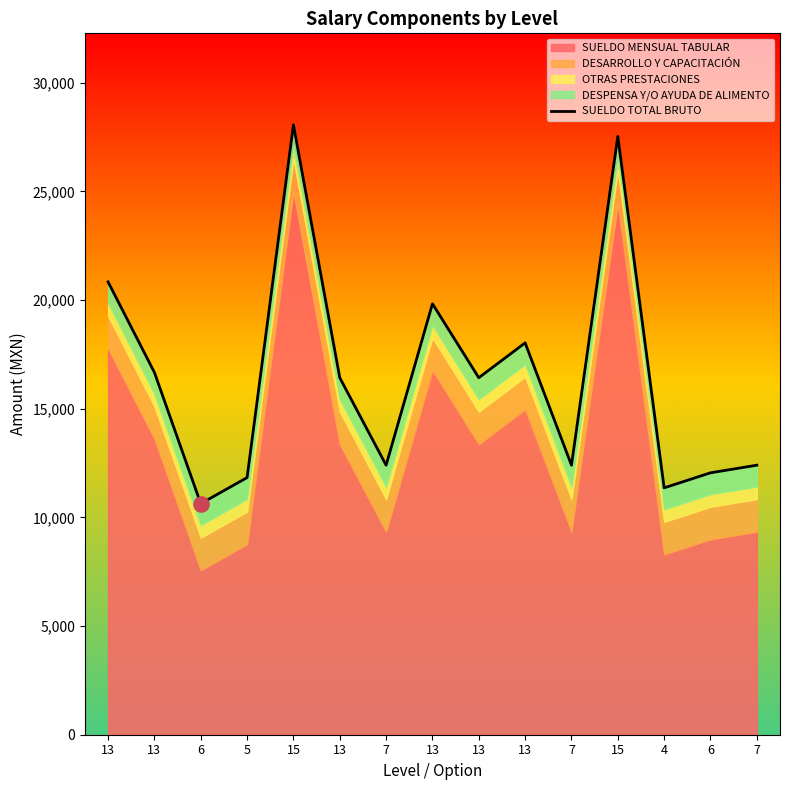

Approximately how many times larger is the value at 6 compared to 15?

0.4